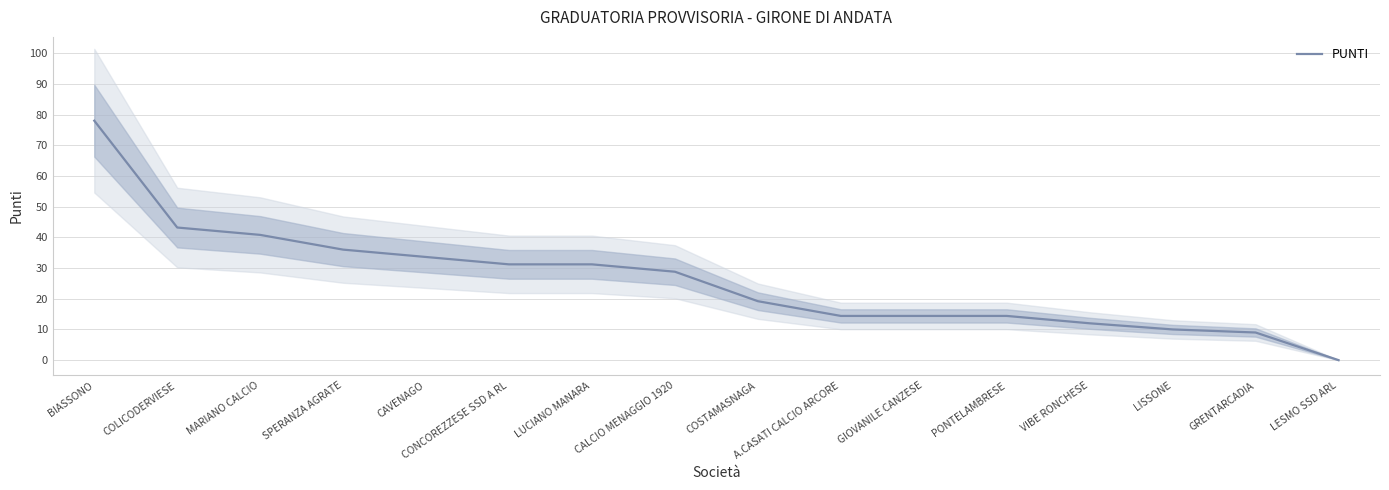

What is the label of the 12th point from the left?

PONTELAMBRESE